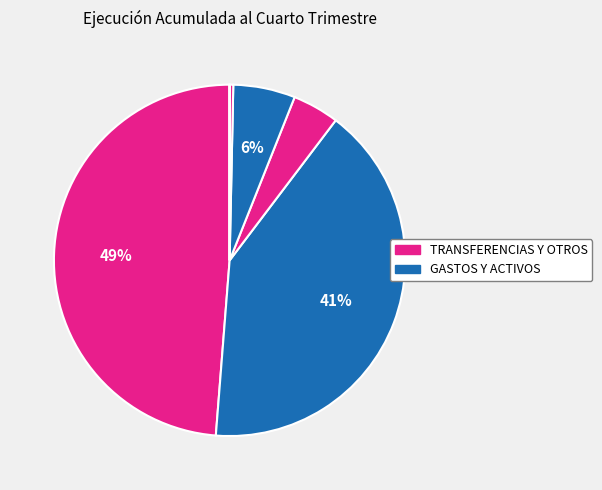

To the nearest percent, what is the average slice percentage?

17%